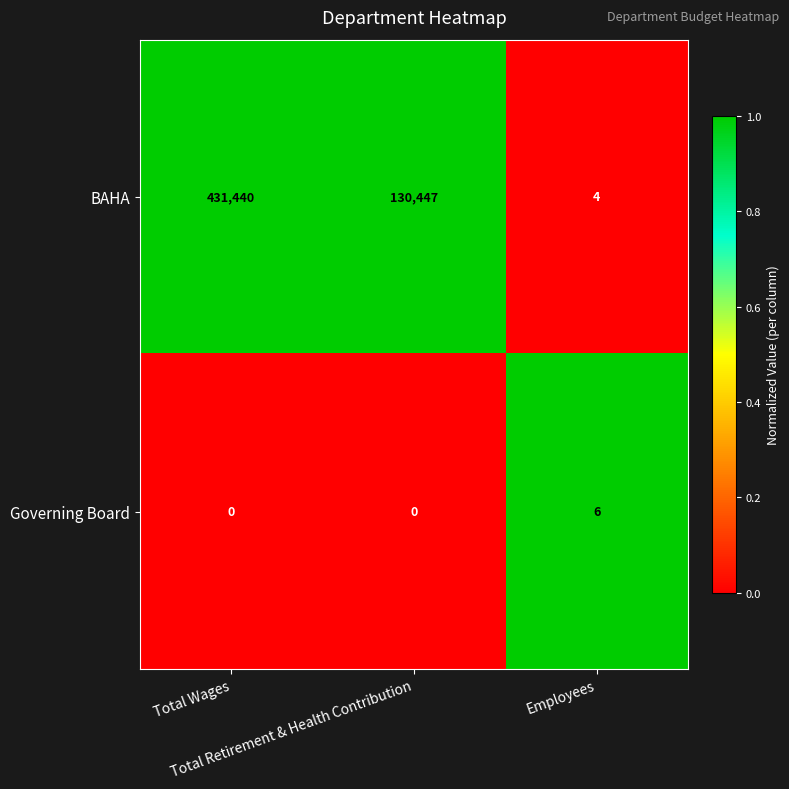

What is the lowest value of the BAHA series?

4